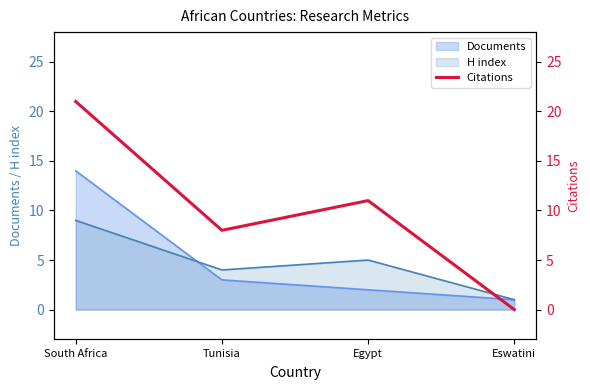

At which label is Documents closest to 7?

Tunisia